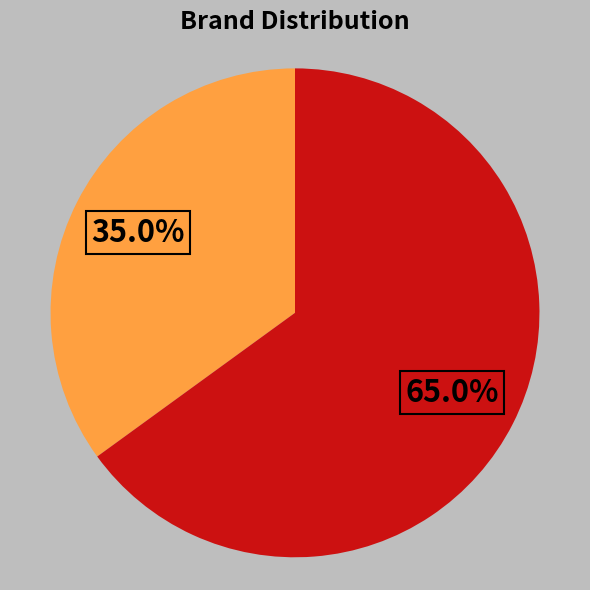

Does any single category account for the majority?

Yes